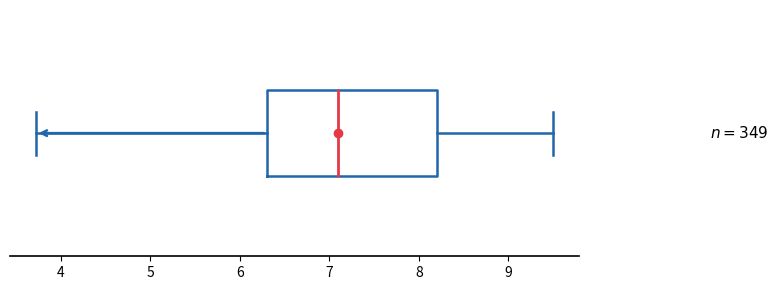

Where does the median line of the box sit on the x-axis? The values are not printed on the chart, so give them approximately, as read against the axis.

7.1